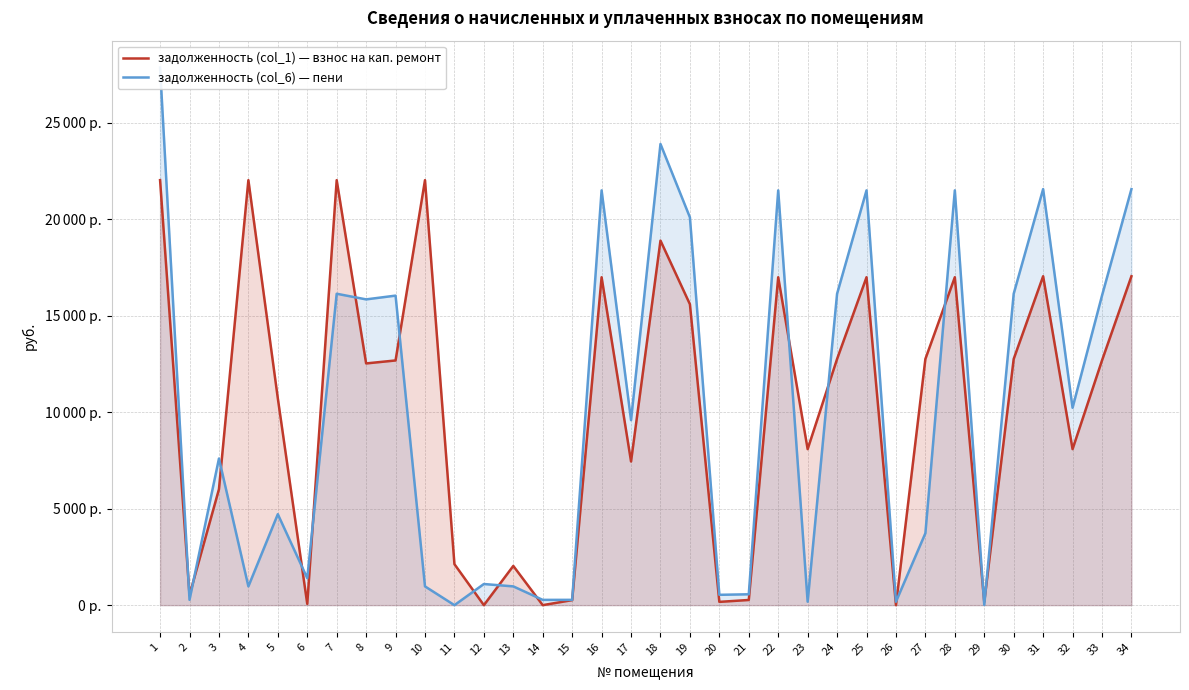

How many categories are shown in the chart?

34